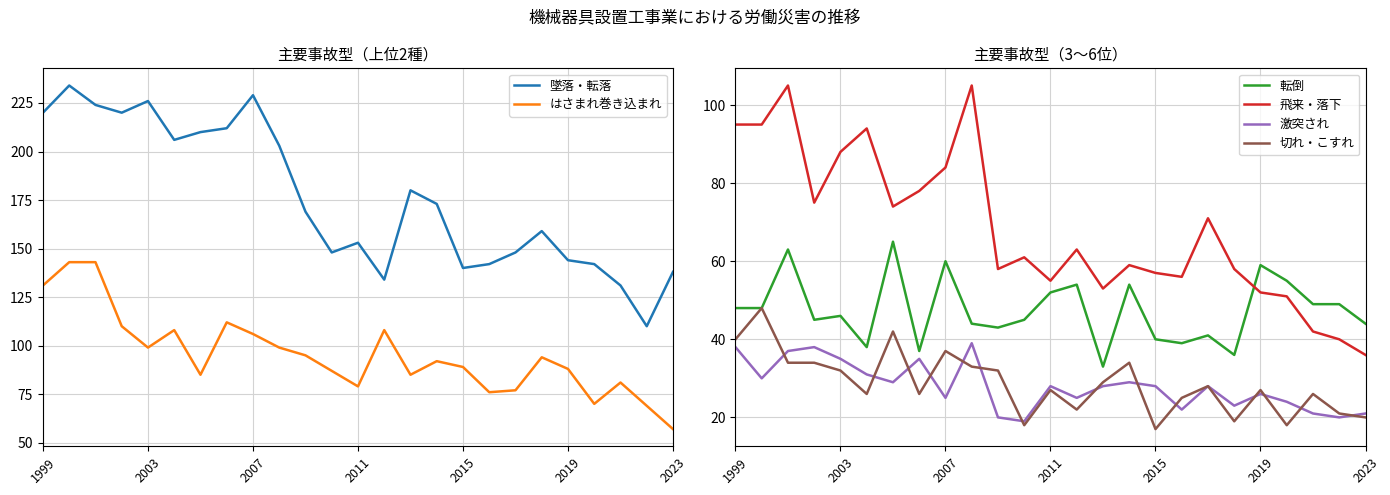

How many lines are shown in the chart?

6